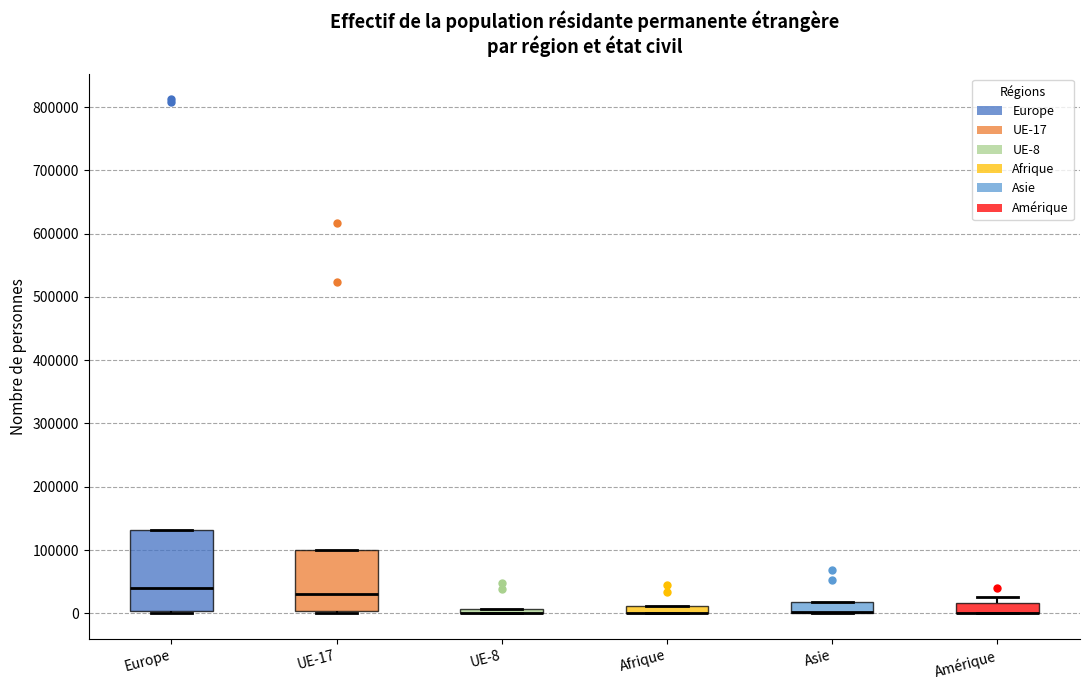

Where is the lower edge of the box for Asie on the y-axis? The values are not printed on the chart, so give them approximately, as read against the axis.

0